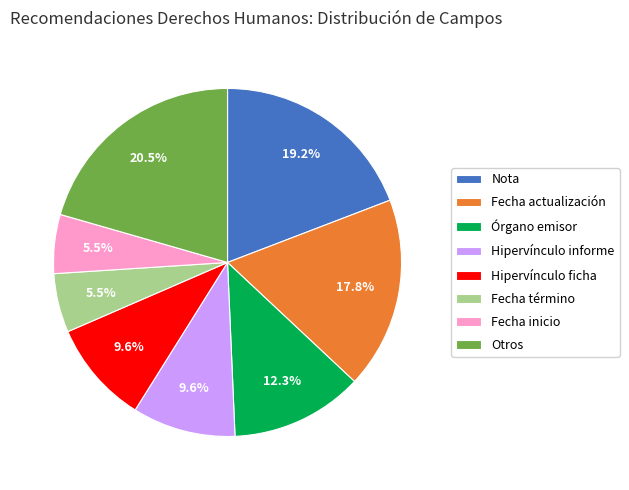

To the nearest percent, what percentage of the pie is Fecha actualización?

18%